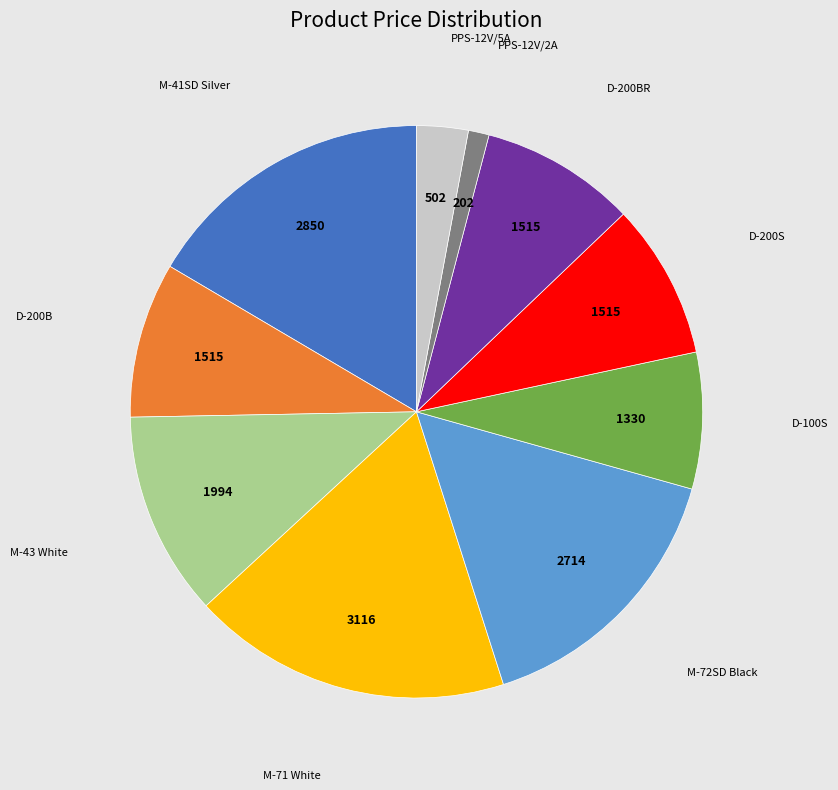

Is it true that M-43 White is 12% of the pie?

True